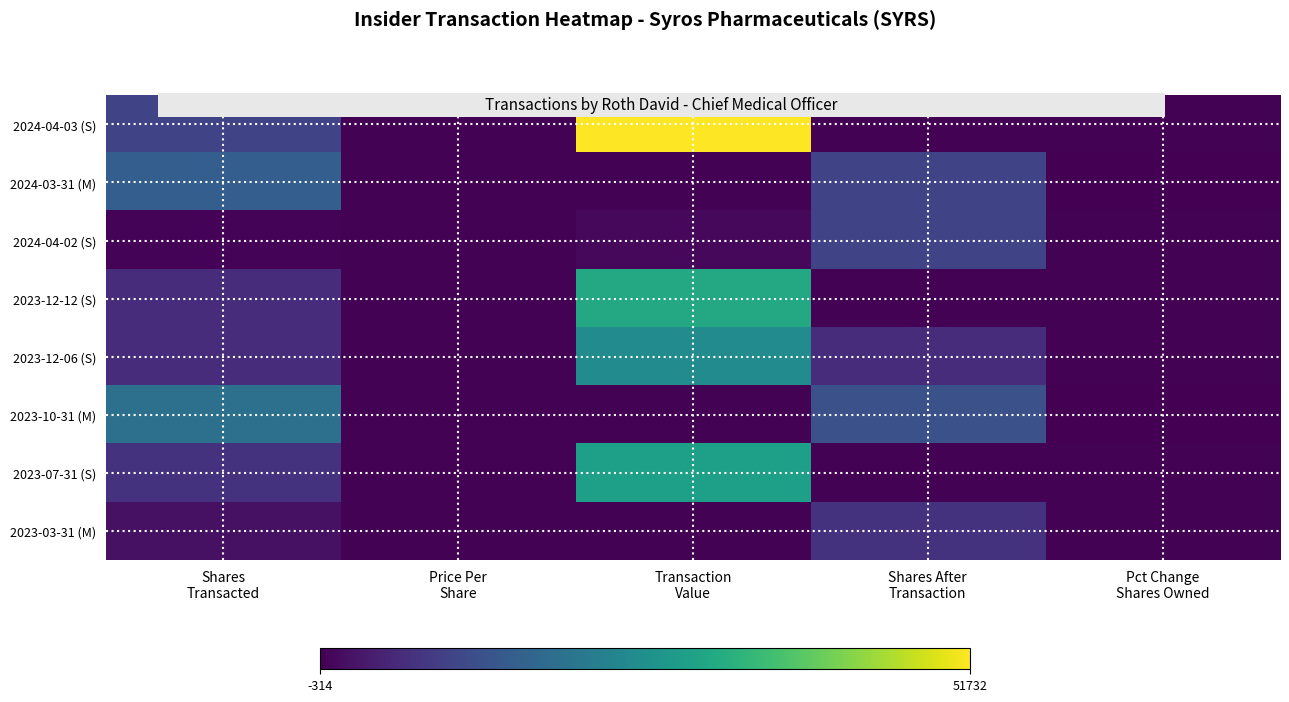

What is the smallest value displayed?

-314.0